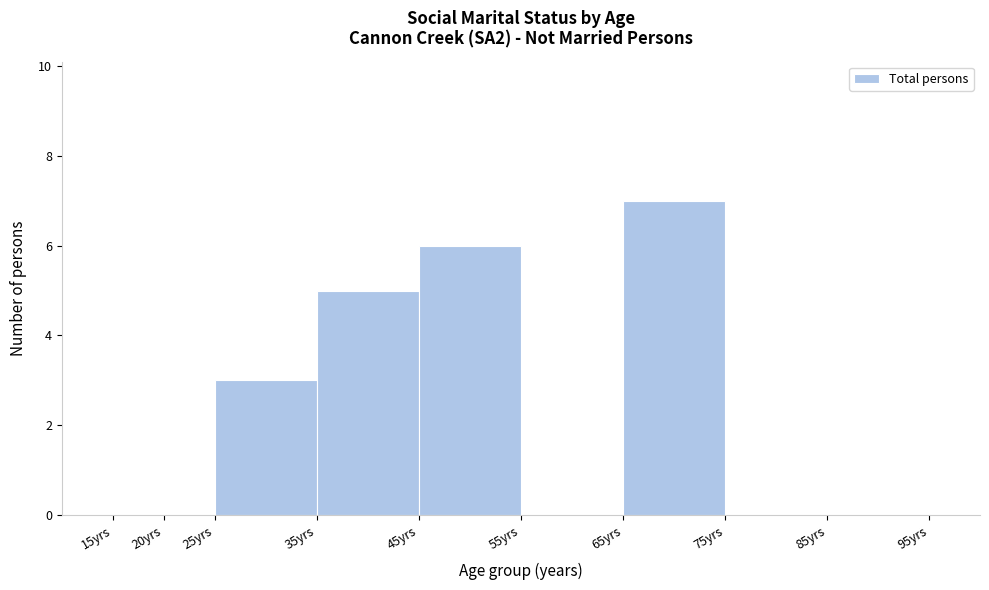

Over which range of the x-axis is the bar tallest?

65 to 75